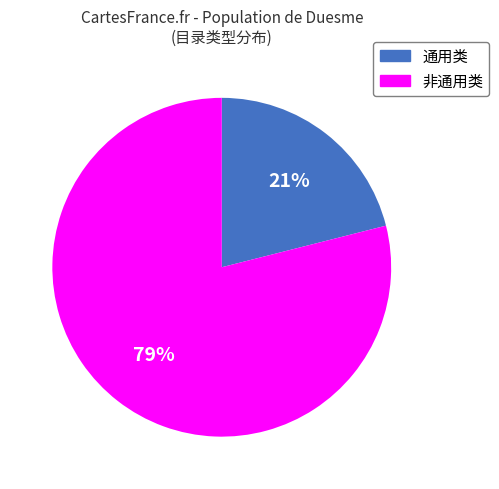

Approximately how many times larger is the value at 通用类 compared to 非通用类?

0.3